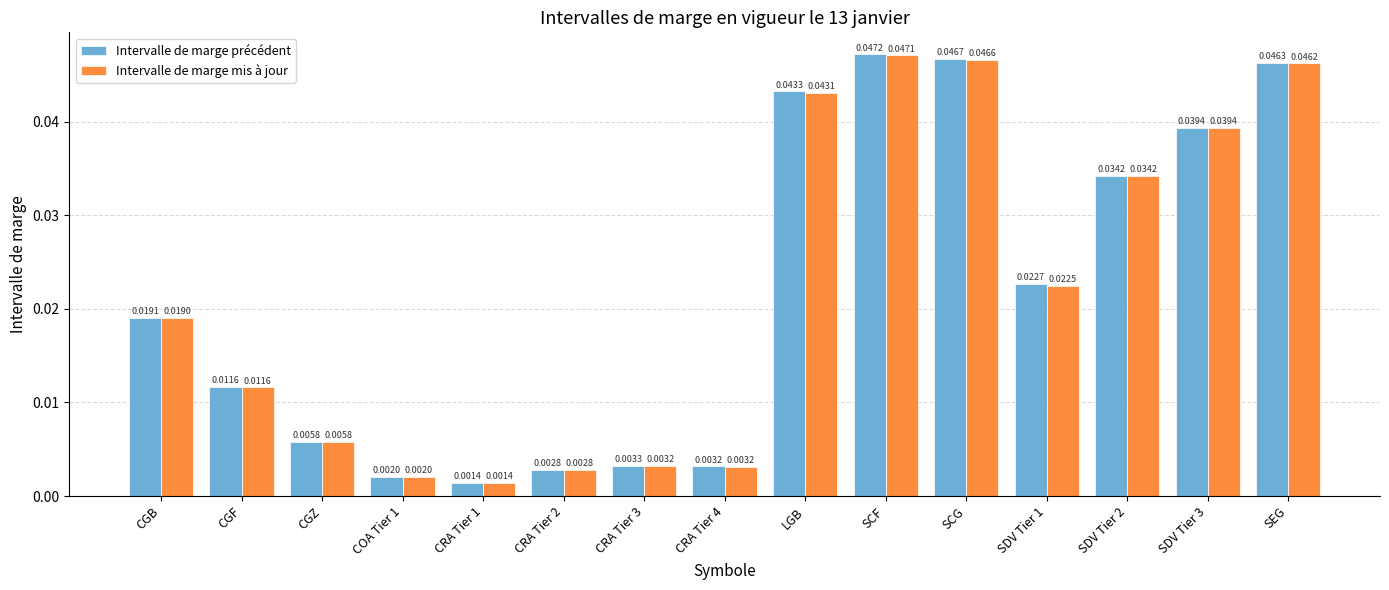

What position from the right is COA Tier 1?

12